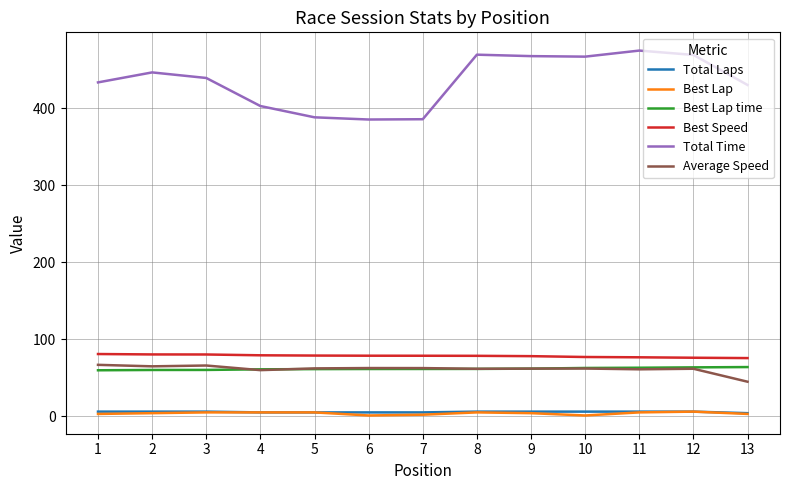

At which label does Best Speed first exceed 78?

1